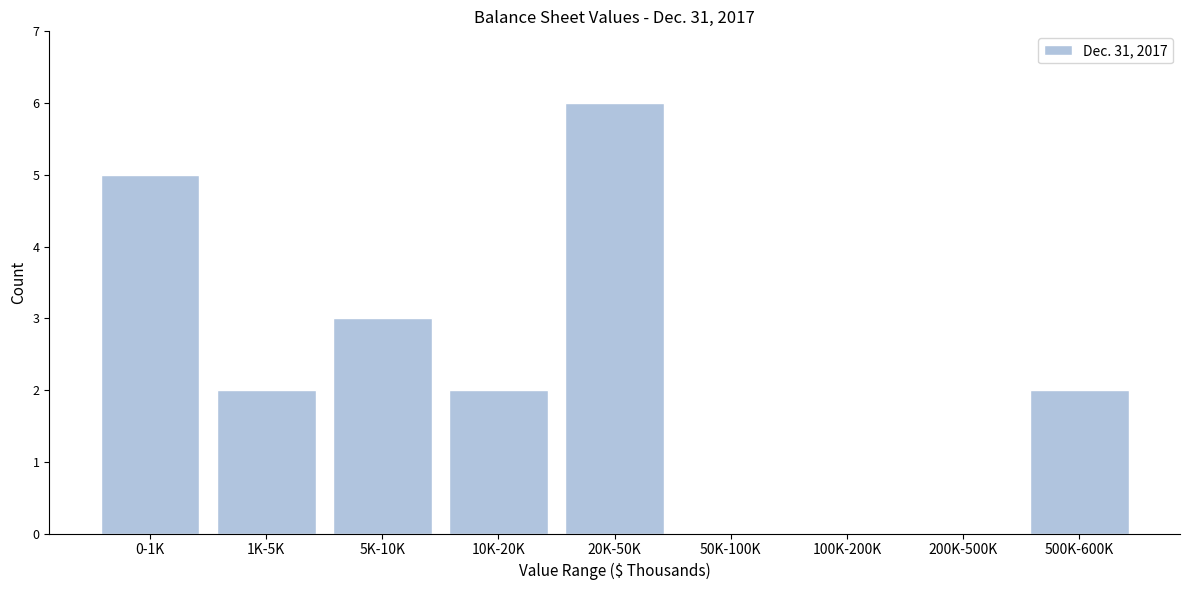

Reading left to right, what are all the values shown in this chart?

0-1K=5	1K-5K=2	5K-10K=3	10K-20K=2	20K-50K=6	50K-100K=0	100K-200K=0	200K-500K=0	500K-600K=2